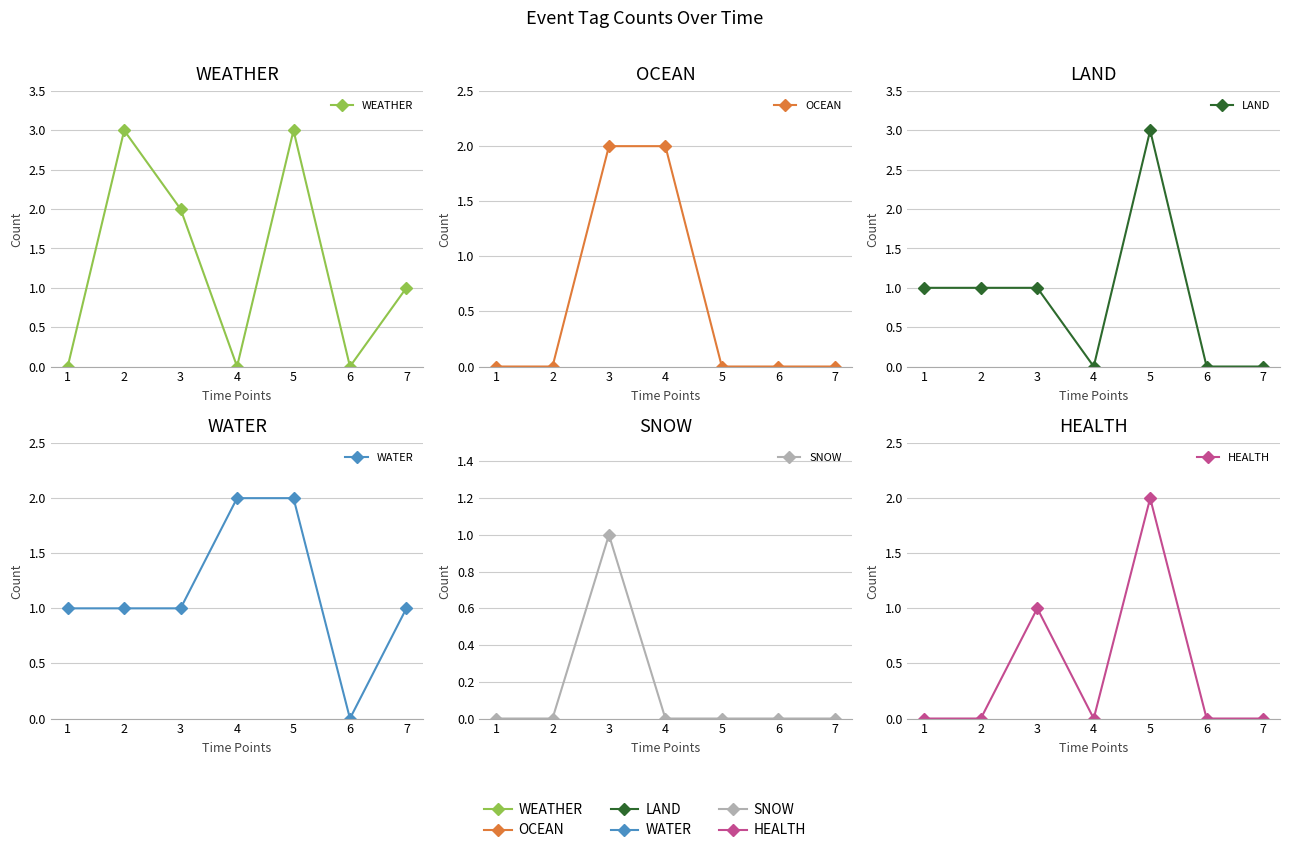

True or false: LAND has a value of 0 at 4.

True